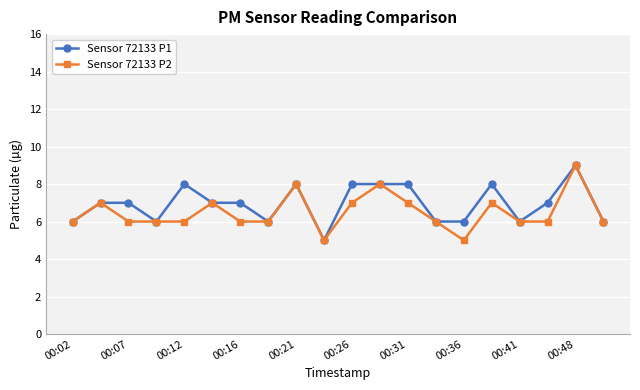

True or false: Sensor 72133 P1 has more than 1 interior local peaks.

True